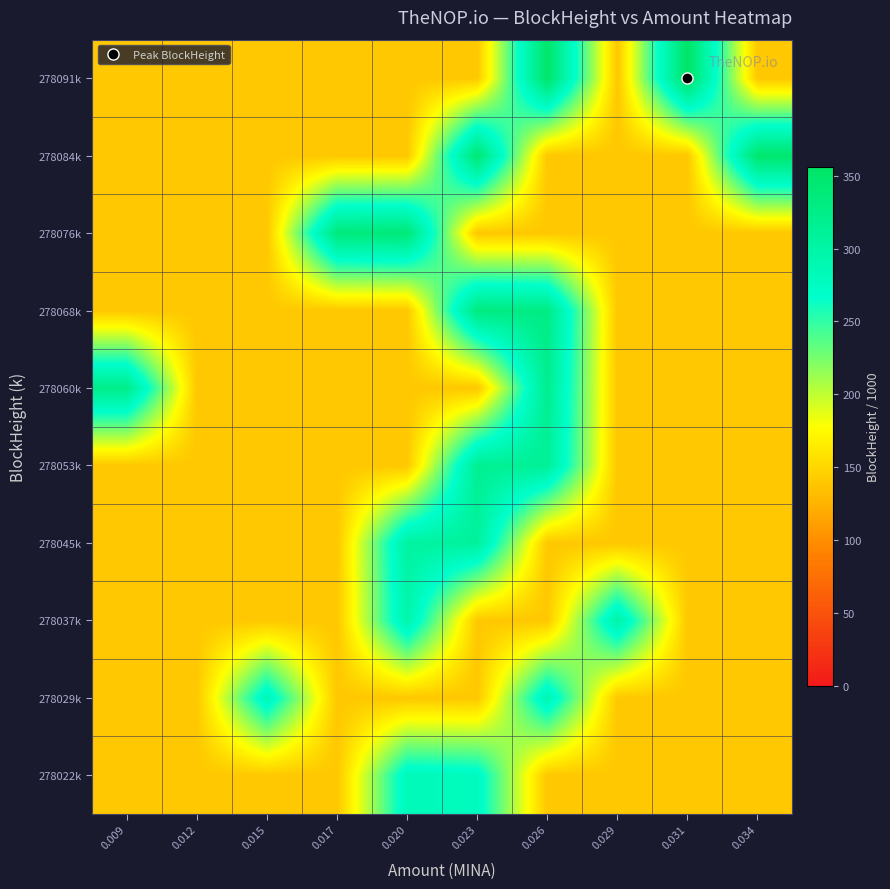

Reading right to left, list all the values displayed in this chart.

278022k: 0.034=139.0	0.031=139.0	0.029=139.0	0.026=139.0	0.023=278.0	0.020=282.5	0.017=139.0	0.015=139.0	0.012=139.0	0.009=139.0
278029k: 0.034=139.0	0.031=139.0	0.029=139.0	0.026=290.9	0.023=139.0	0.020=139.0	0.017=139.0	0.015=286.5	0.012=139.0	0.009=139.0
278037k: 0.034=139.0	0.031=139.0	0.029=299.8	0.026=139.0	0.023=139.0	0.020=295.5	0.017=139.0	0.015=139.0	0.012=139.0	0.009=139.0
278045k: 0.034=139.0	0.031=139.0	0.029=139.0	0.026=139.0	0.023=308.3	0.020=304.1	0.017=139.0	0.015=139.0	0.012=139.0	0.009=139.0
278053k: 0.034=139.0	0.031=139.0	0.029=139.0	0.026=312.5	0.023=316.4	0.020=139.0	0.017=139.0	0.015=139.0	0.012=139.0	0.009=139.0
278060k: 0.034=139.0	0.031=139.0	0.029=139.0	0.026=320.1	0.023=139.0	0.020=139.0	0.017=139.0	0.015=139.0	0.012=139.0	0.009=324.1
278068k: 0.034=139.0	0.031=139.0	0.029=139.0	0.026=328.1	0.023=332.1	0.020=139.0	0.017=139.0	0.015=139.0	0.012=139.0	0.009=139.0
278076k: 0.034=139.0	0.031=139.0	0.029=139.0	0.026=139.0	0.023=139.0	0.020=339.5	0.017=335.9	0.015=139.0	0.012=139.0	0.009=139.0
278084k: 0.034=347.5	0.031=139.0	0.029=139.0	0.026=139.0	0.023=343.4	0.020=139.0	0.017=139.0	0.015=139.0	0.012=139.0	0.009=139.0
278091k: 0.034=139.0	0.031=355.7	0.029=139.0	0.026=351.6	0.023=139.0	0.020=139.0	0.017=139.0	0.015=139.0	0.012=139.0	0.009=139.0